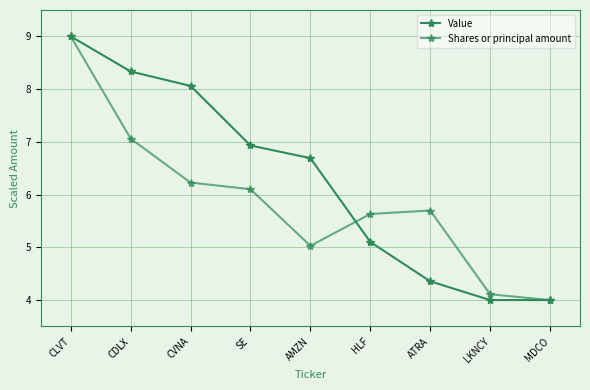

Is it true that Value equals 6.9 at SE?

True